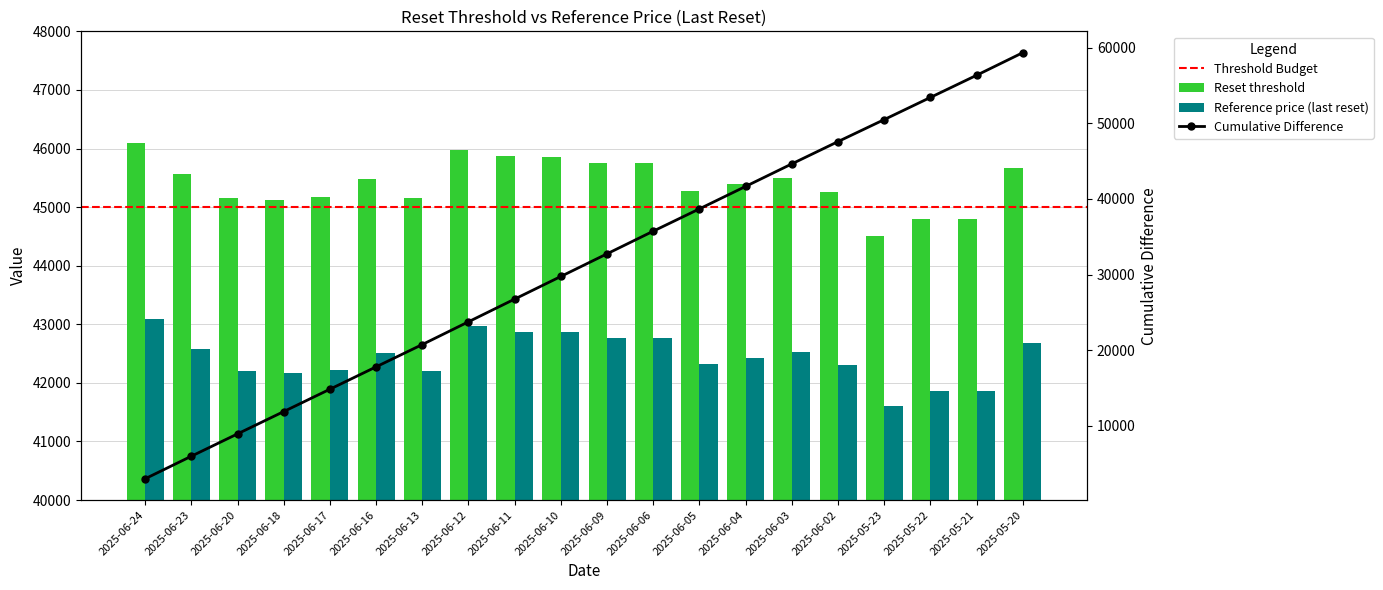

Are the bars grouped side by side (vs. stacked)?

Yes